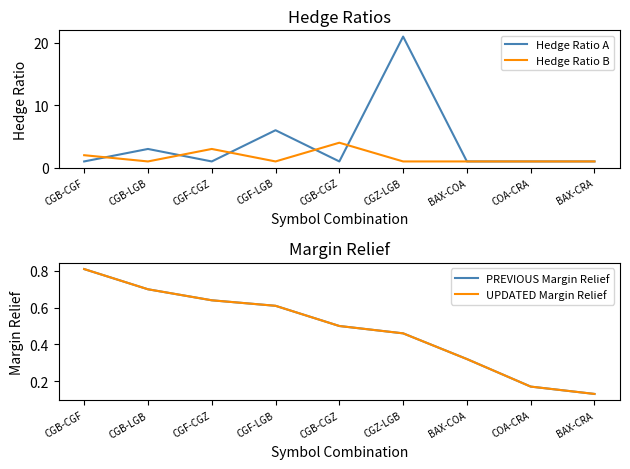

After their last crossing, which series has the higher values: Hedge Ratio B or Hedge Ratio A?

Hedge Ratio A